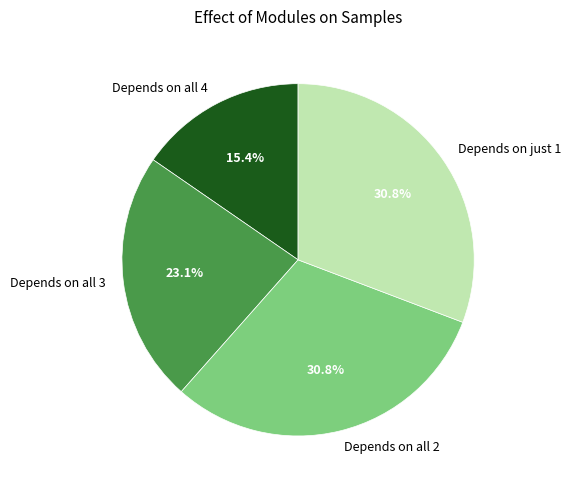

What portion of the pie excludes Depends on all 2?

69.2%